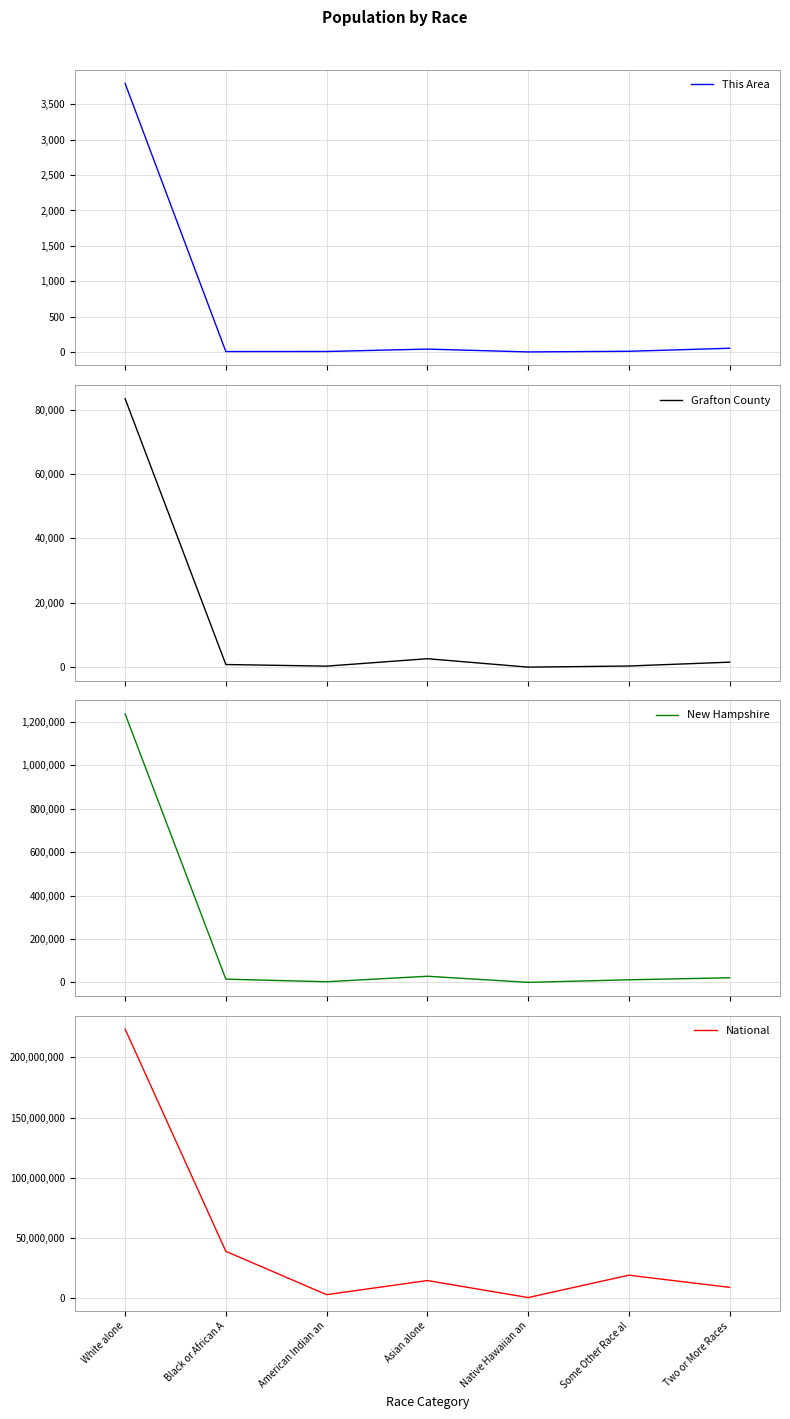

What is the average value of the New Hampshire series?

188067